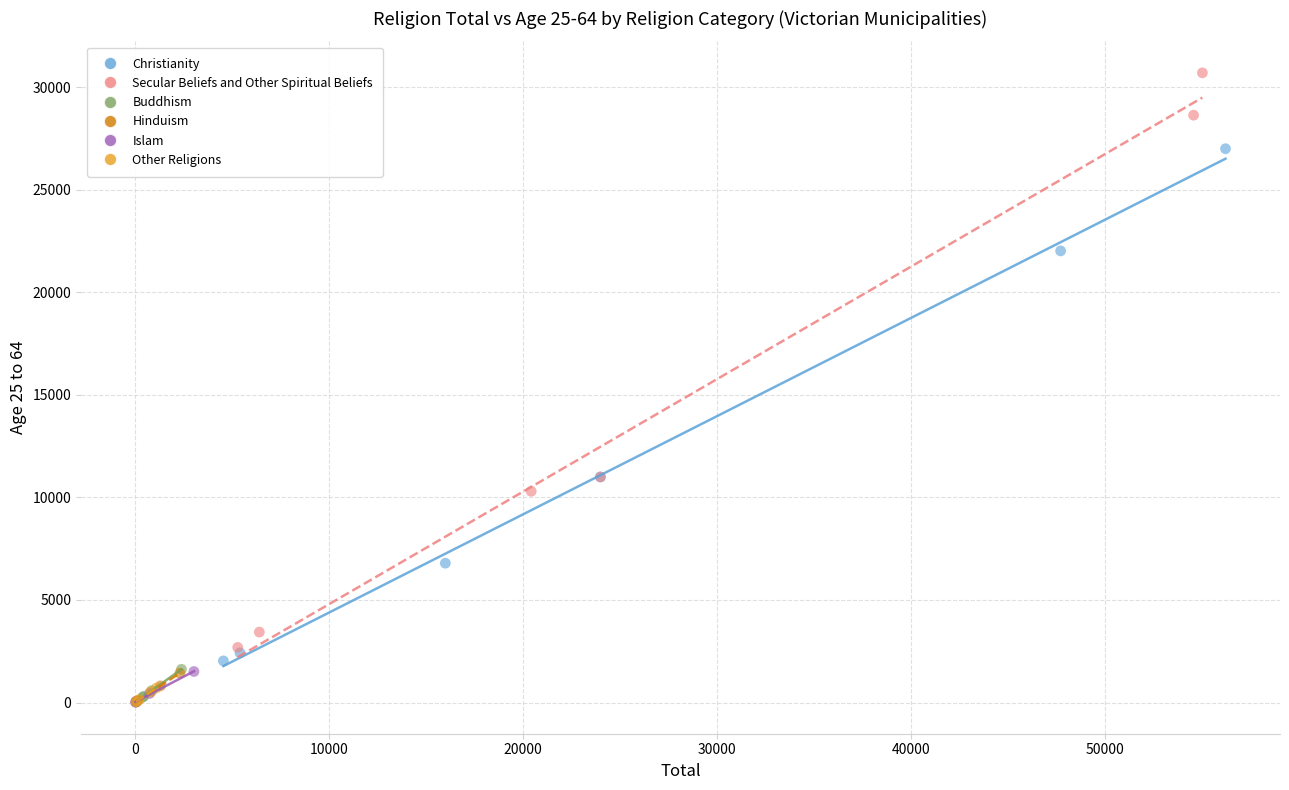

Which series reaches the maximum Y coordinate?

Secular Beliefs and Other Spiritual Beliefs